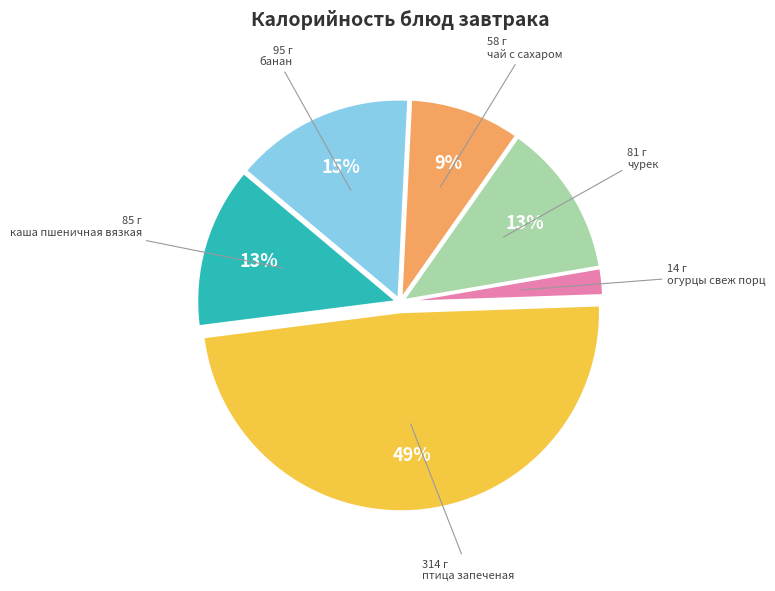

Is there any slice that represents more than half of the pie?

No